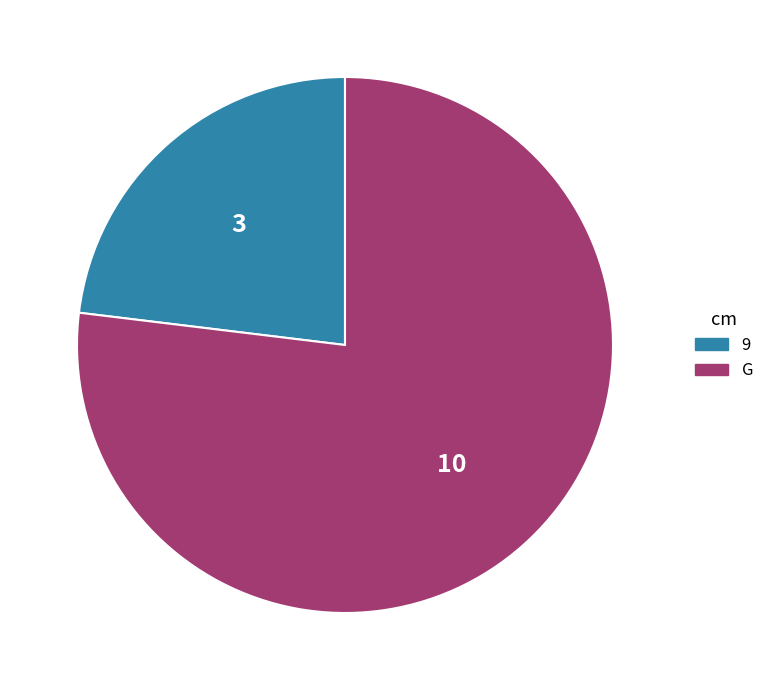

Does G represent more than half of the total?

Yes